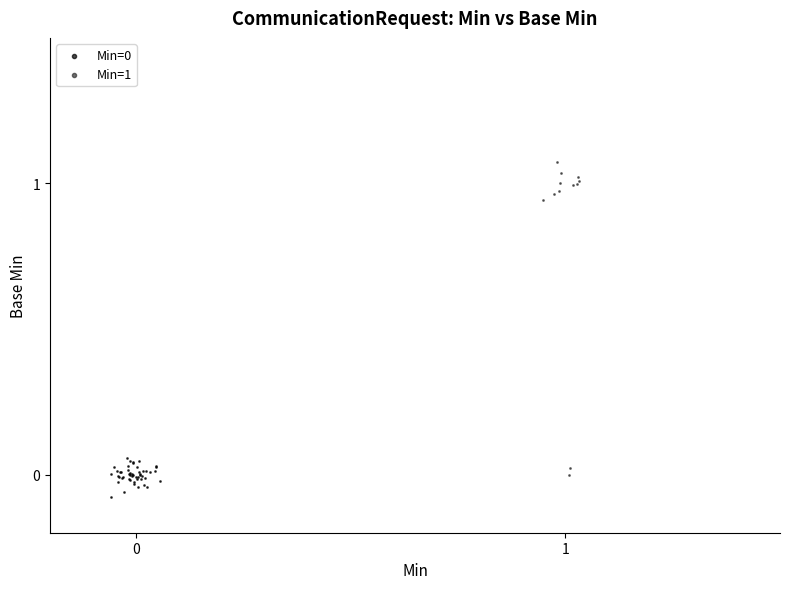

Which series contains the highest Y value?

Min=1